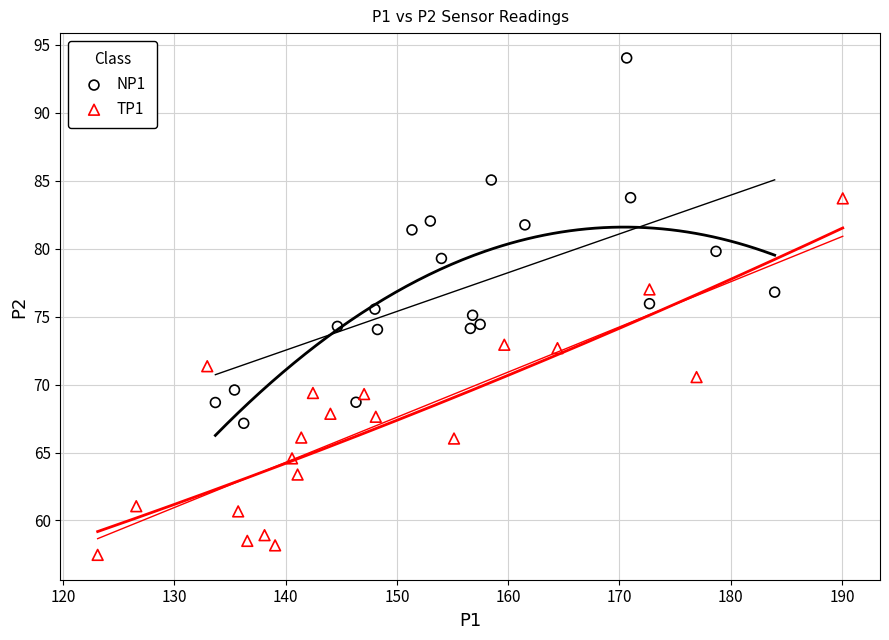

What are all the series names shown in the legend?

NP1, TP1